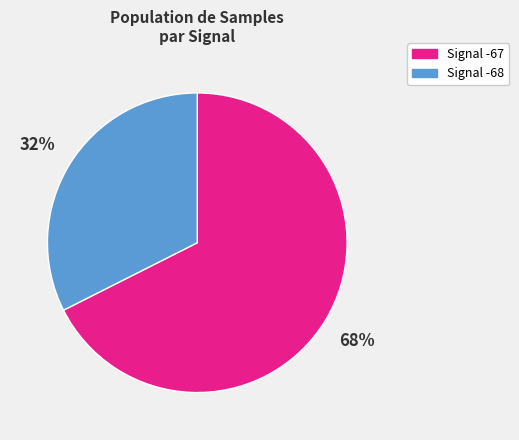

Is there a majority slice in this chart?

Yes